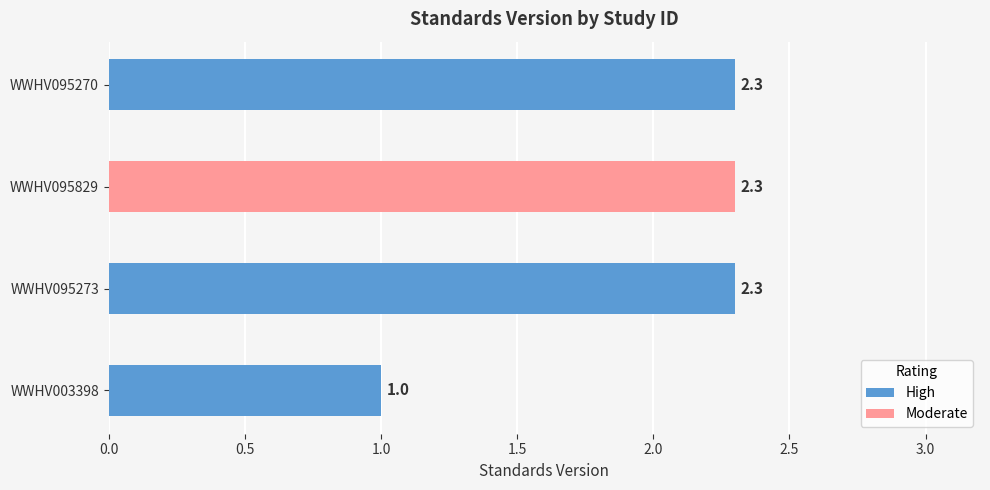

What is the smallest value displayed?

1.0